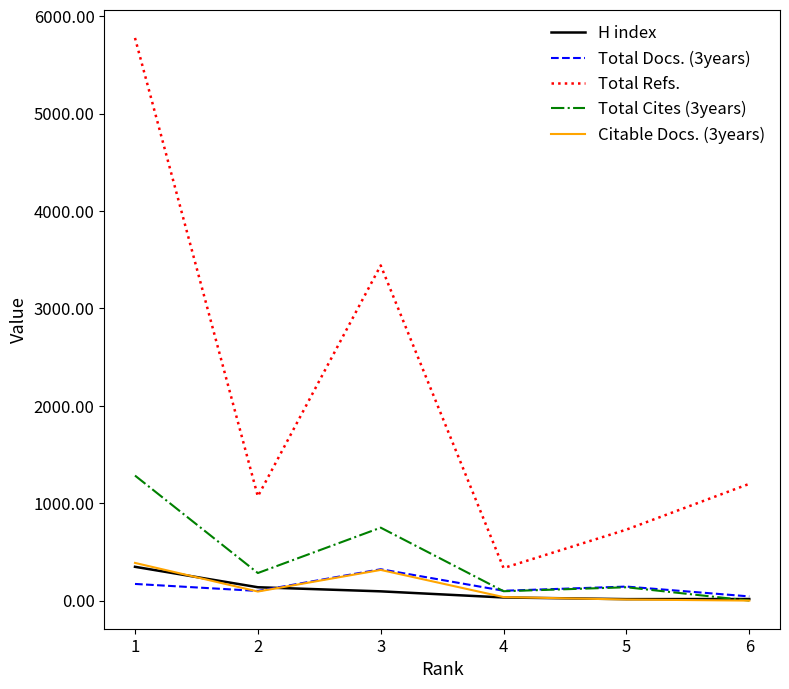

Which series has the largest total across all categories?

Total Refs.